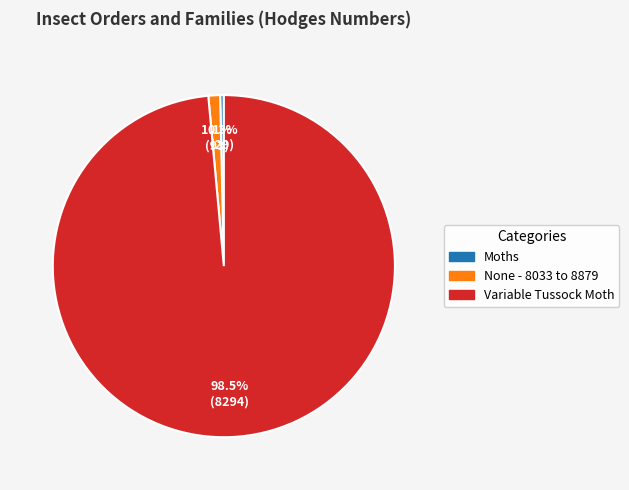

How many slices are in this pie chart?

3